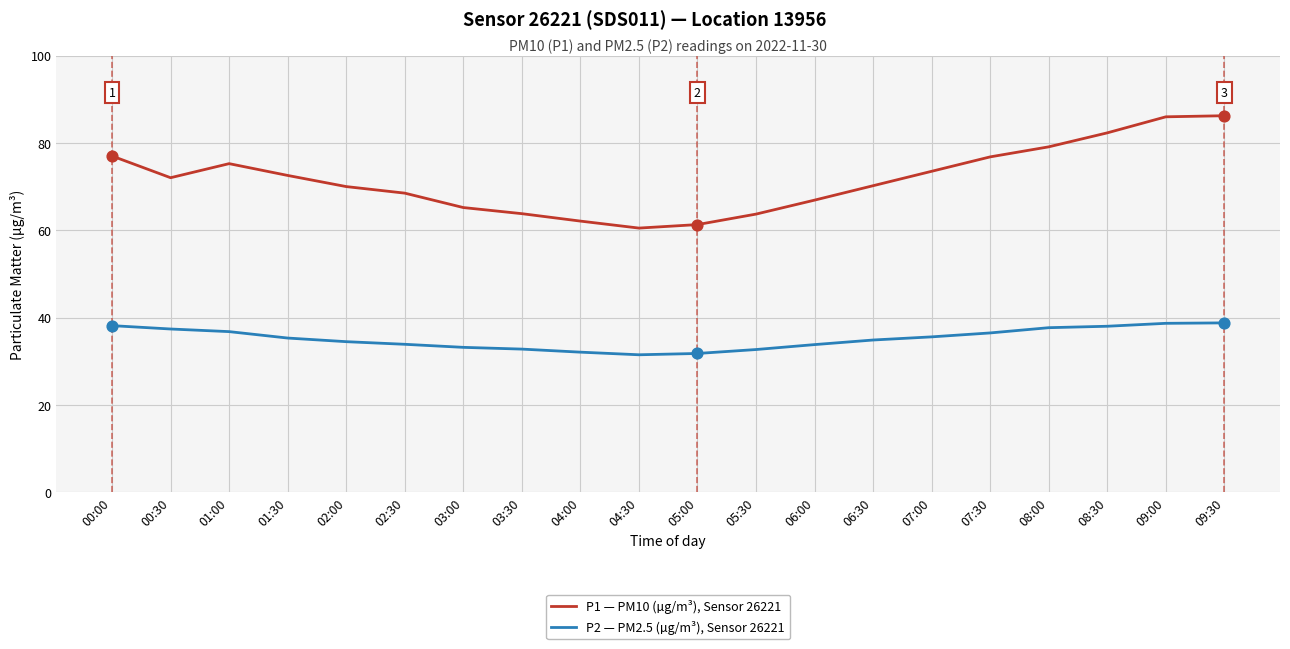

What is the spread (max minus min) of values at 01:30?

37.2